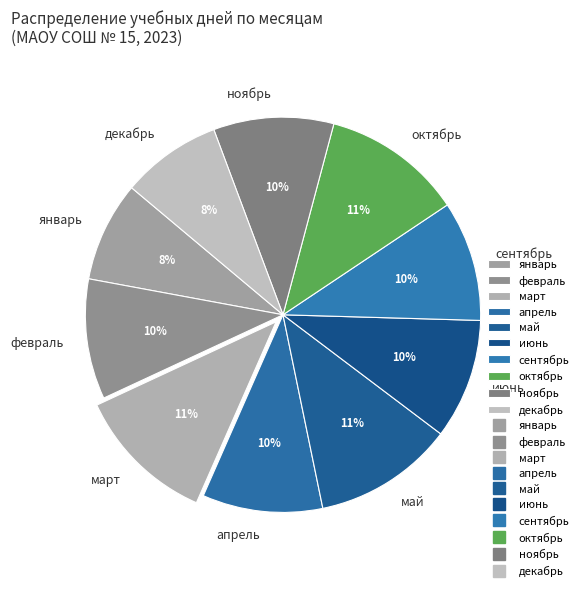

Is it true that ноябрь is 10% of the pie?

True